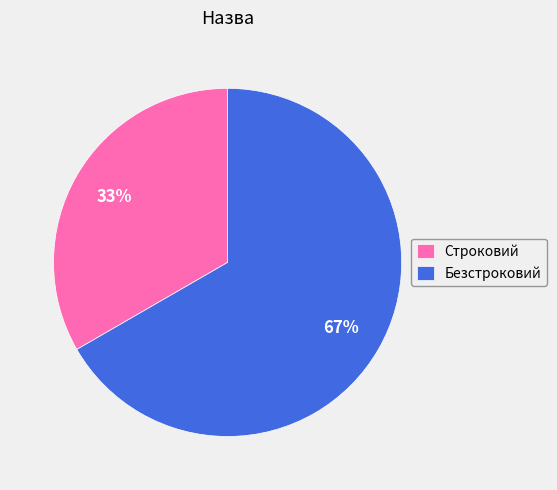

What is the ratio of the value at Строковий to the value at Безстроковий?

0.5